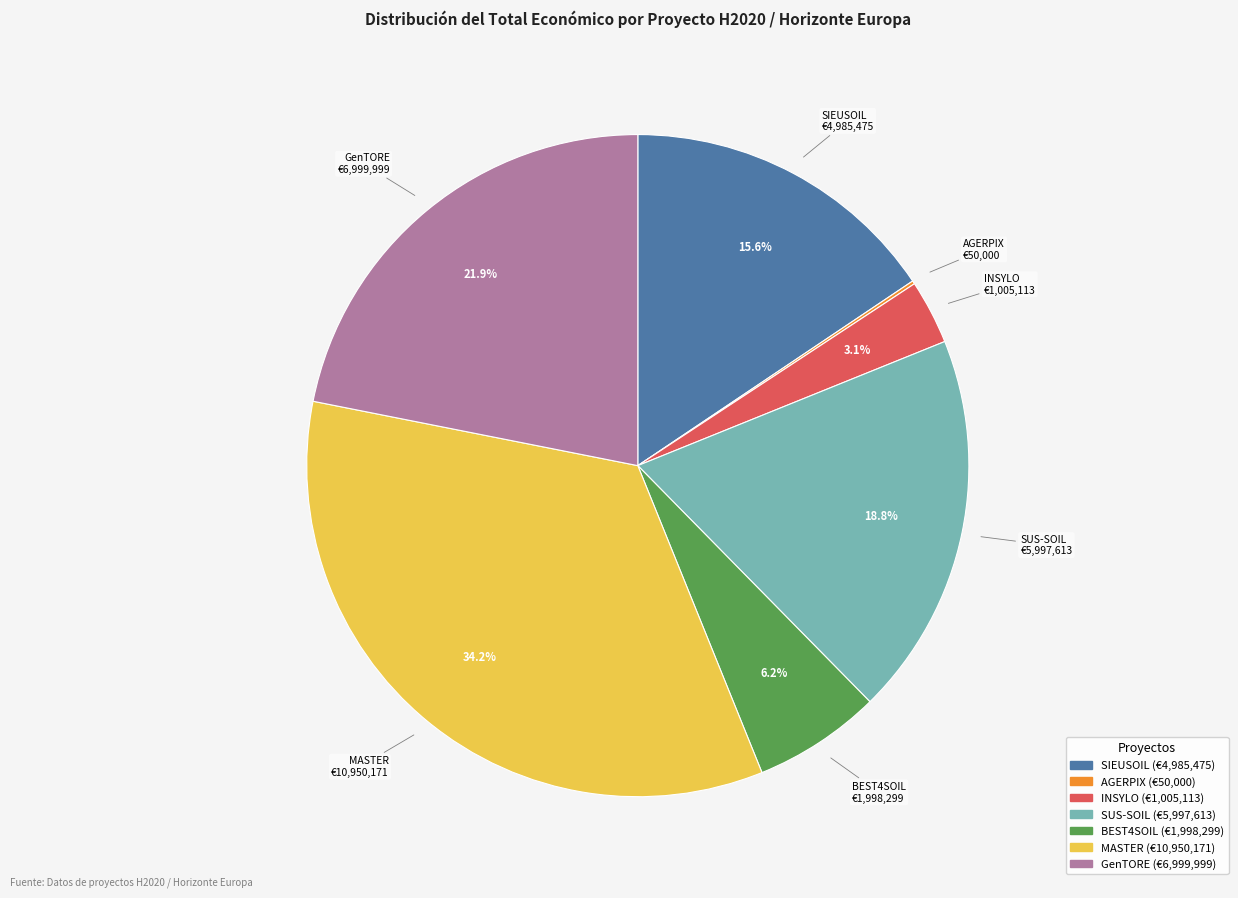

Which category has the biggest portion of the pie?

MASTER